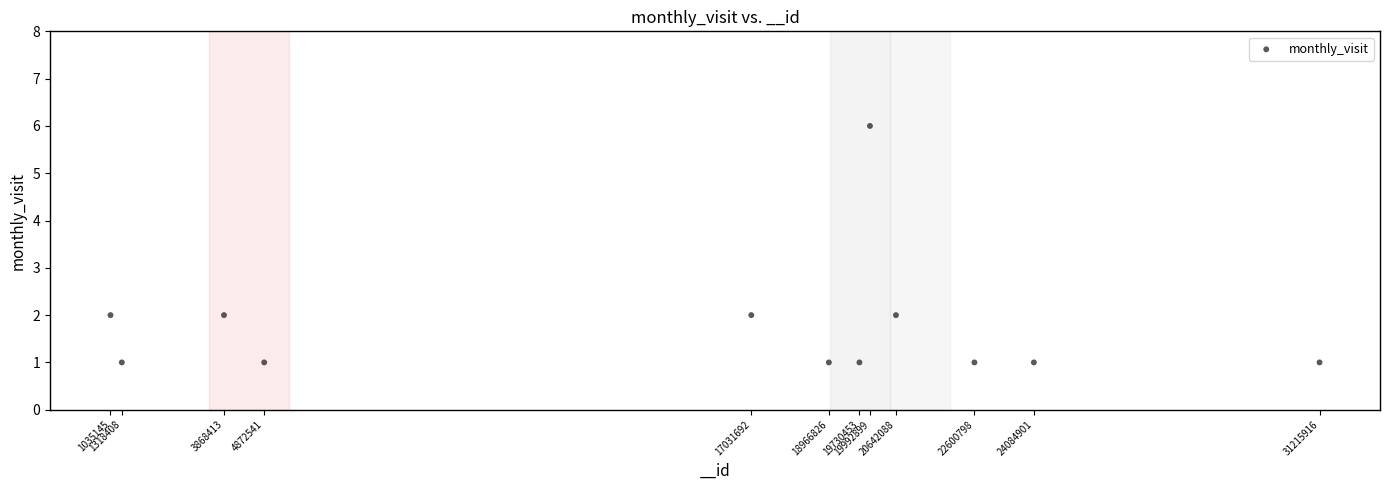

What is the range of X values (max minus min)?

30180771